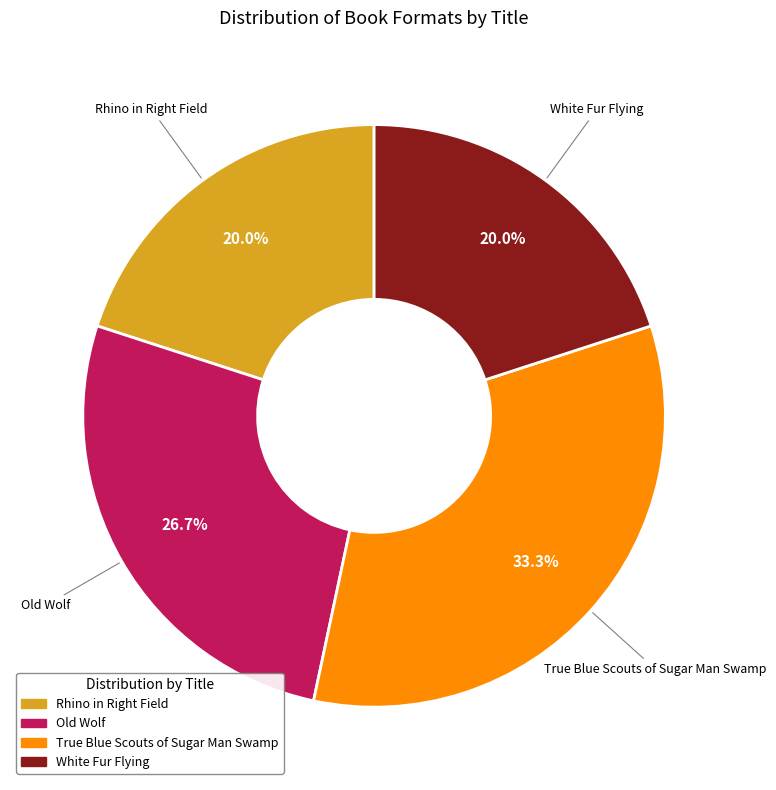

To the nearest percent, what is the combined percentage of True Blue Scouts of Sugar Man Swamp and Old Wolf?

60%